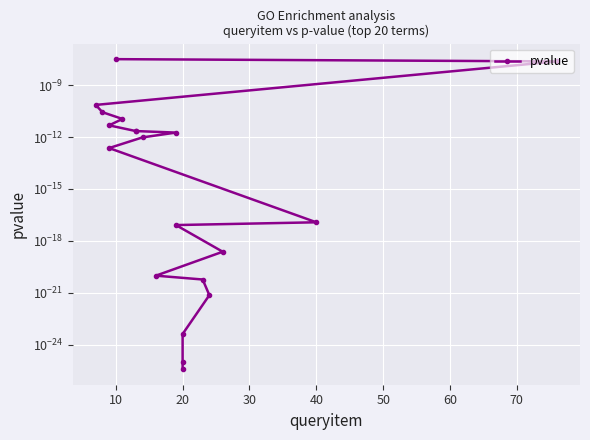

Does the chart display data point markers on the line(s)?

Yes